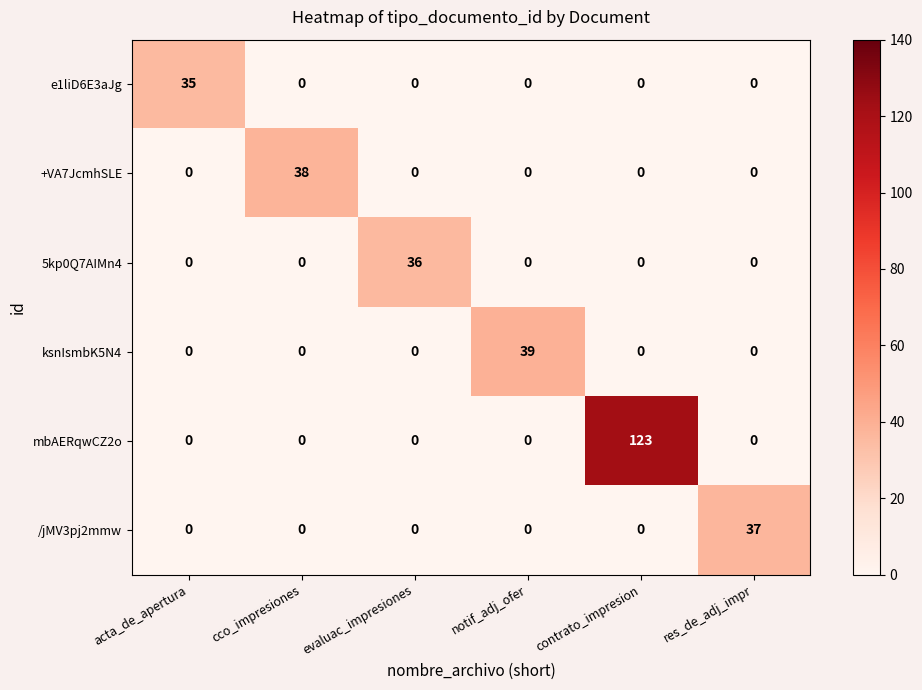

Read the mbAERqwCZ2o value at contrato_impresion.

123